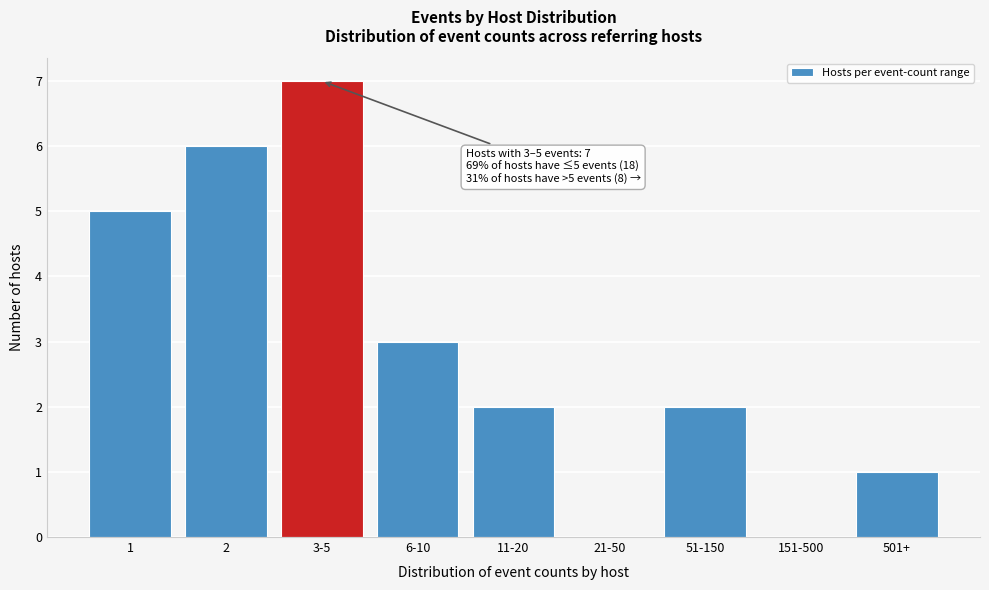

Reading left to right, transcribe all the data shown in this chart.

1=5	2=6	3-5=7	6-10=3	11-20=2	21-50=0	51-150=2	151-500=0	501+=1